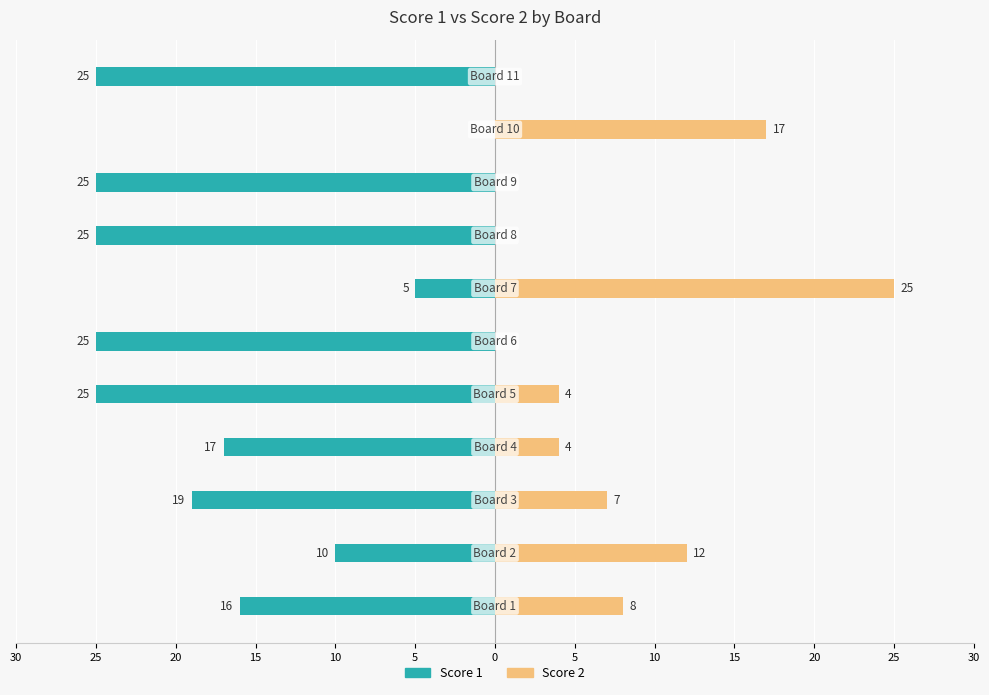

List the series in order of their peak value, lowest first.

Score 1, Score 2